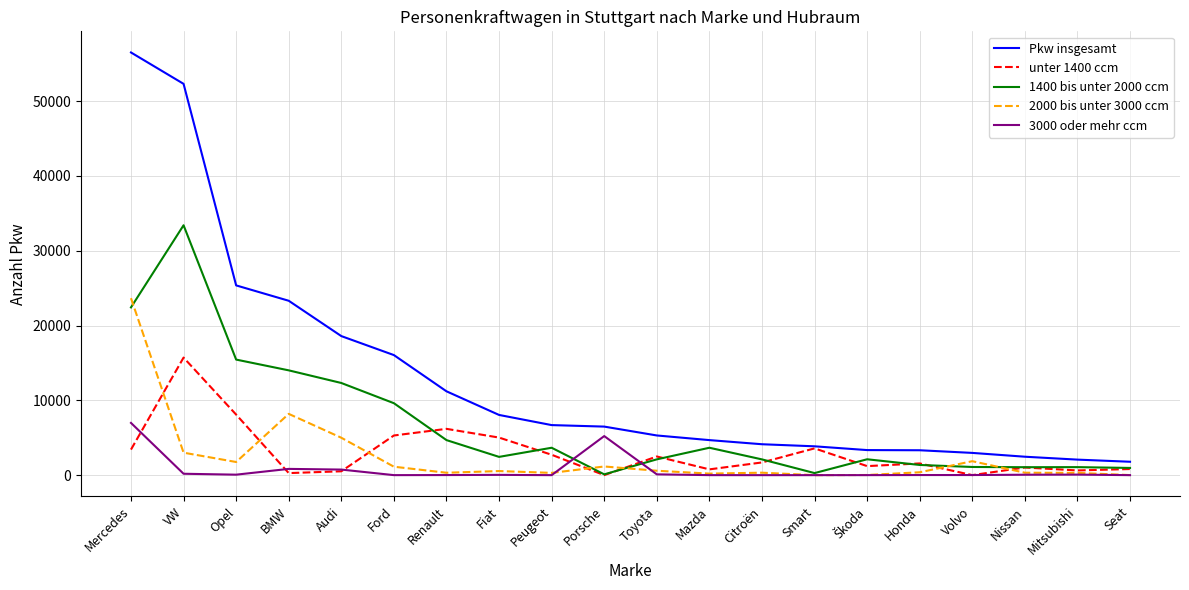

True or false: 1400 bis unter 2000 ccm and Pkw insgesamt cross at least once.

False